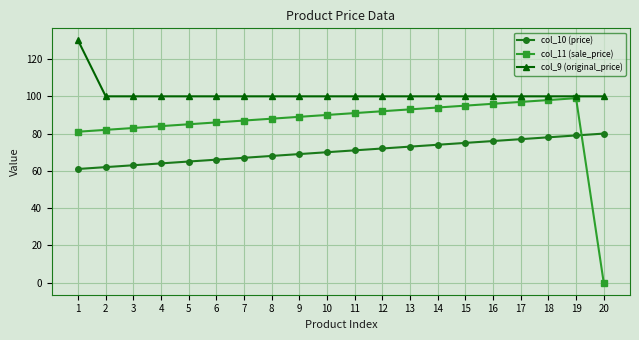

The value of col_11 (sale_price) at 5 is 124. True or false?

False